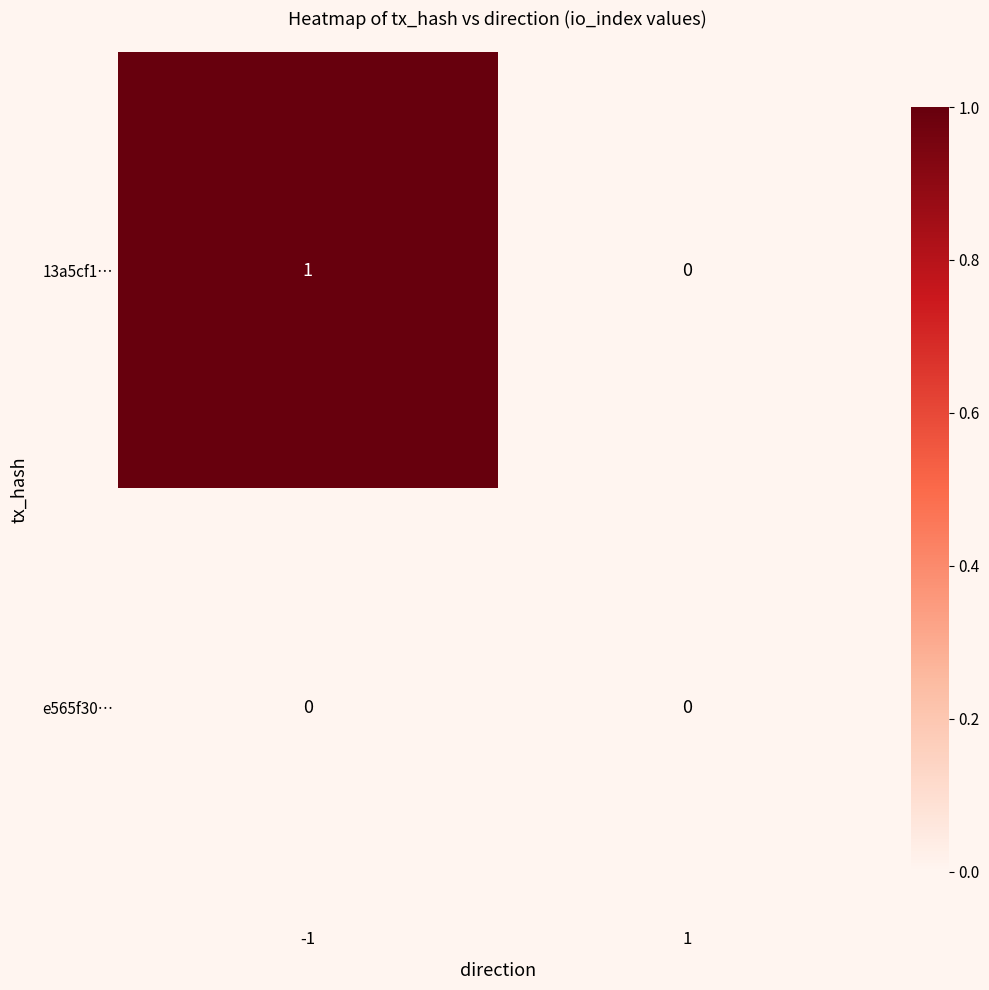

Rank the series by their average value, from highest to lowest.

13a5cf1…, e565f30…